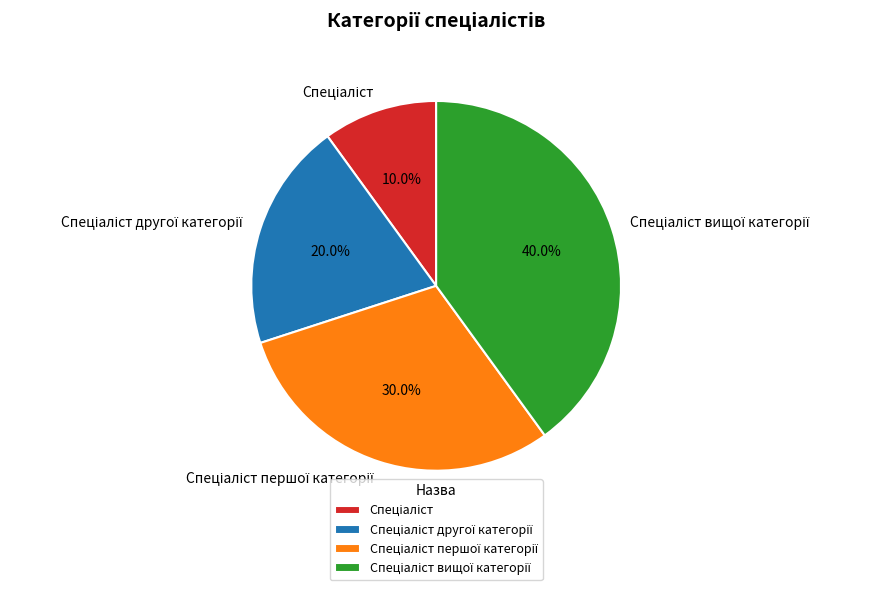

Is there a majority slice in this chart?

No